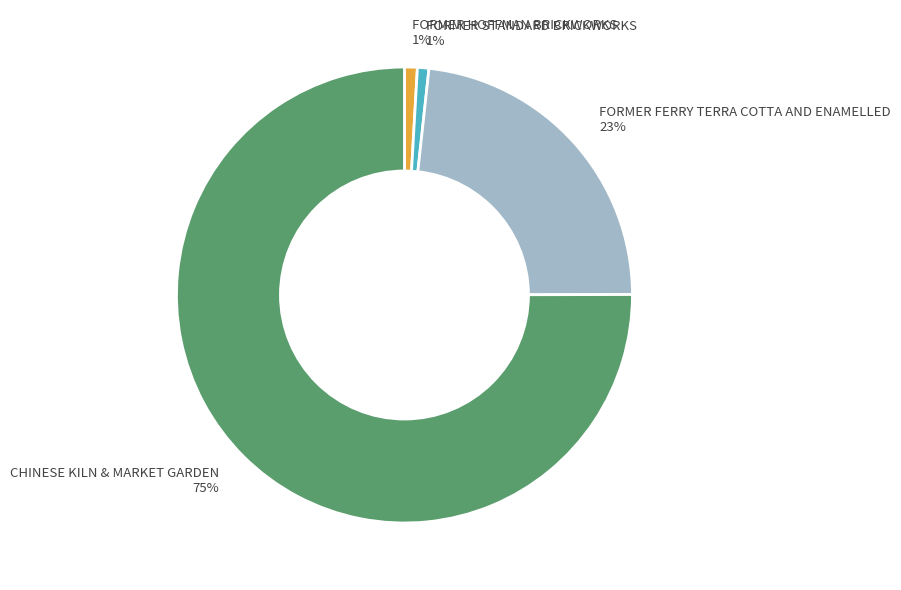

Is it true that FORMER STANDARD BRICKWORKS is 1% of the pie?

True